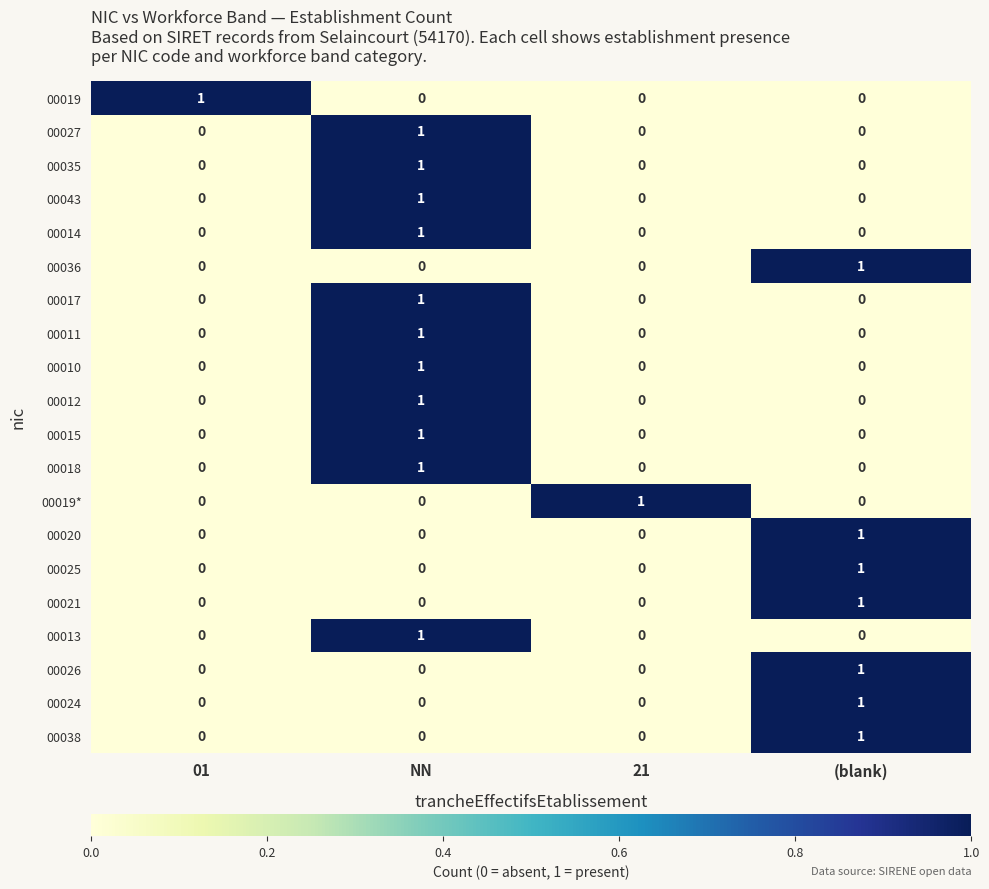

At which category is the sum across all series the highest?

NN